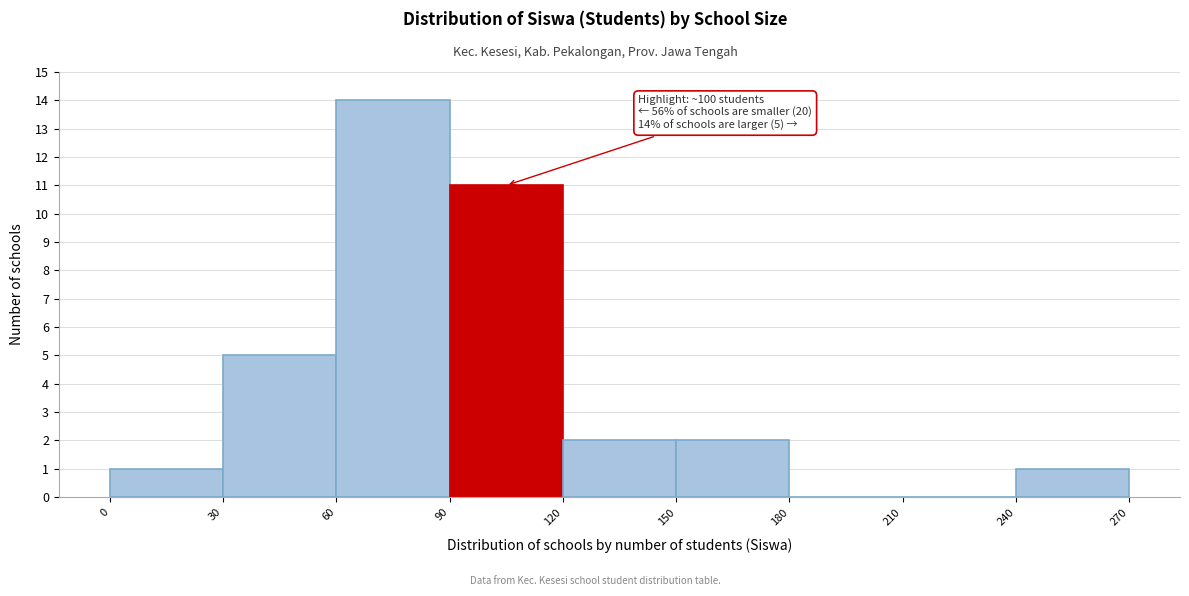

Which range on the x-axis has the tallest bar?

60 to 90